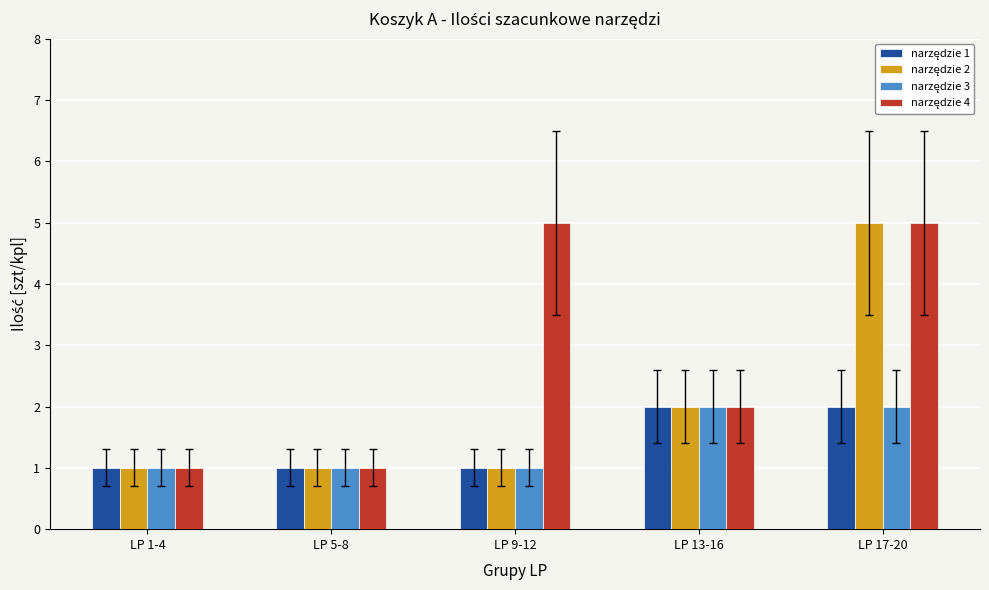

What is the total value across all series at LP 13-16?

8